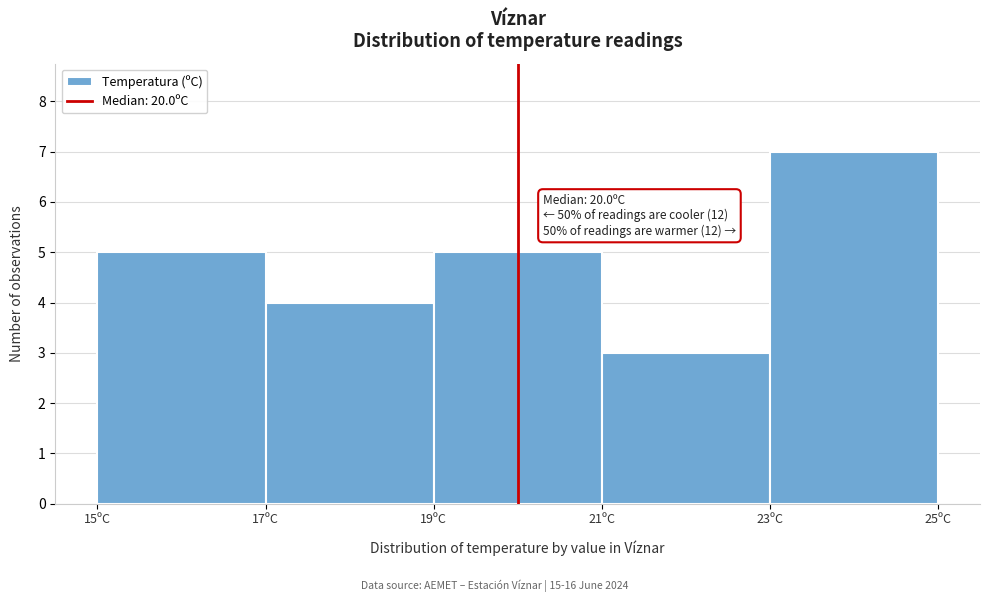

Which range on the x-axis has the tallest bar?

23 to 25